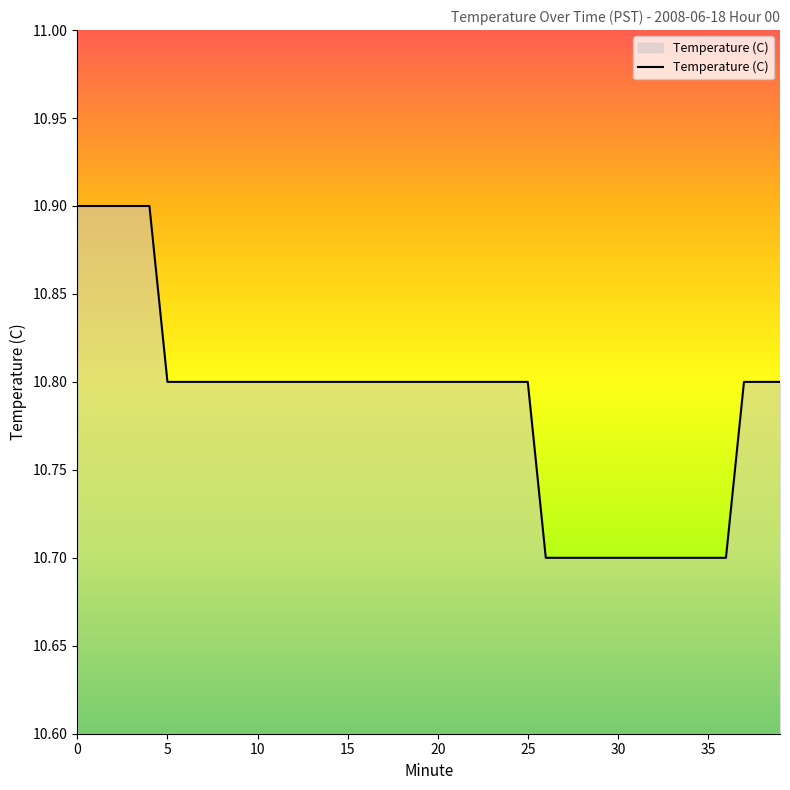

What is the minimum value shown in the chart?

10.7